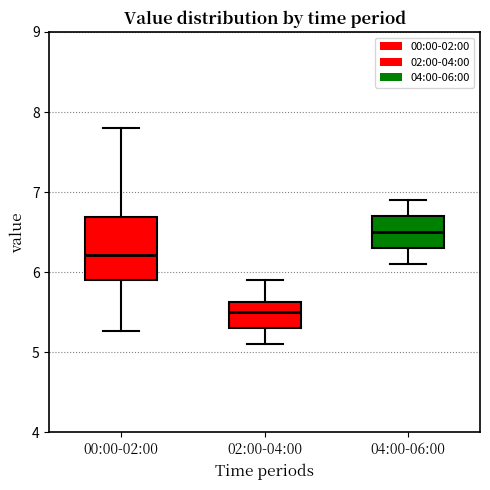

Comparing the boxes themselves (not the whiskers), which one is the tallest?

00:00-02:00